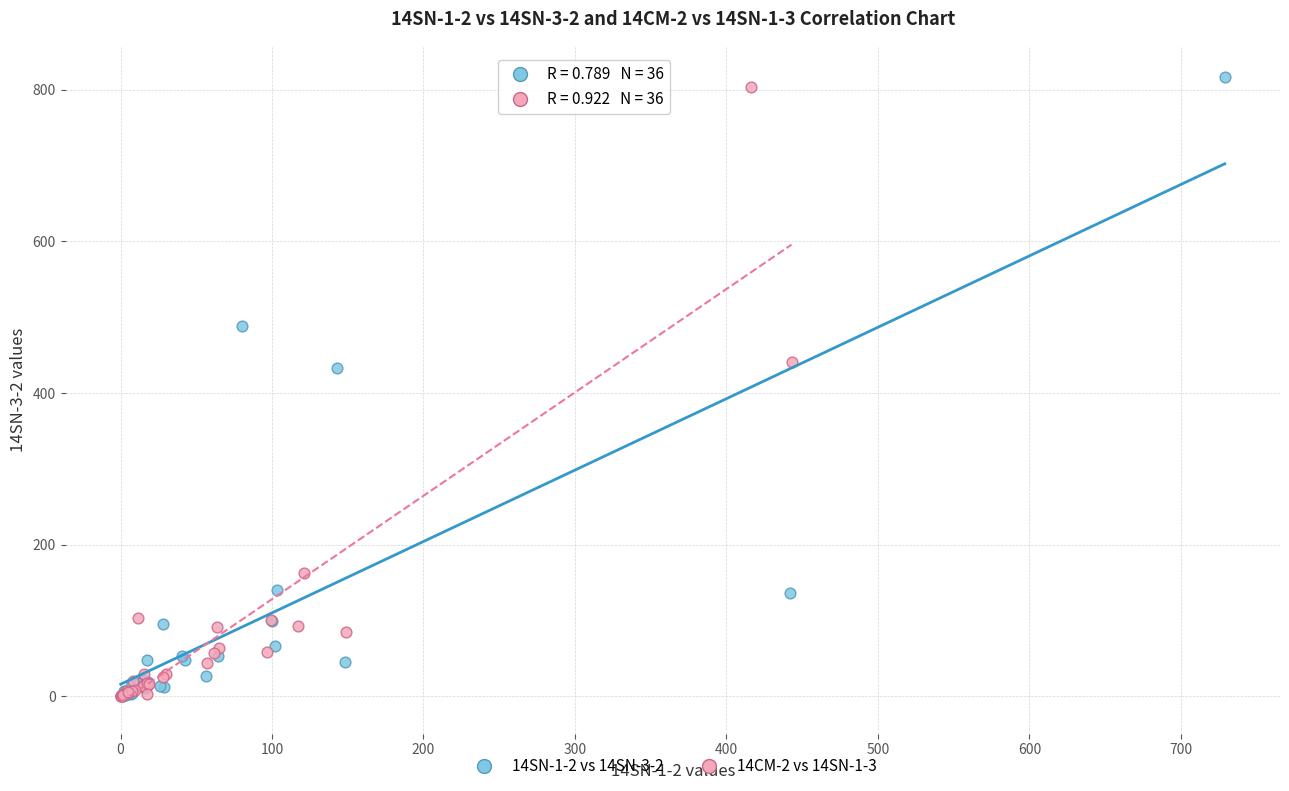

Which series reaches the maximum Y coordinate?

14SN-1-2 vs 14SN-3-2